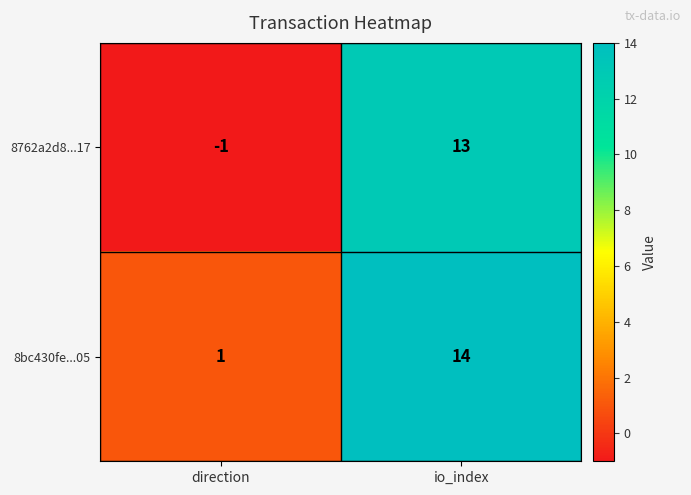

At which label does 8762a2d8...17 reach its minimum?

direction